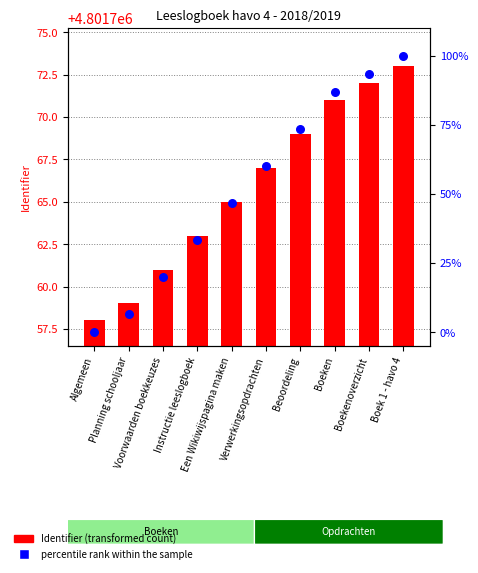

Which series contains the highest Y value?

Identifier (count)